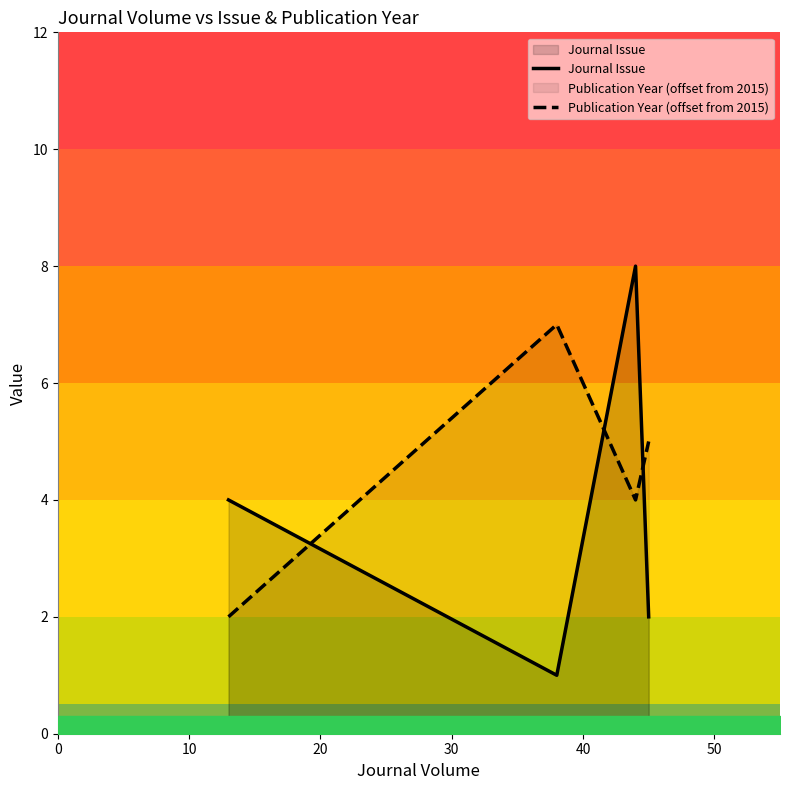

Which series ends up on top after the final intersection of Journal Issue and Publication Year (offset from 2015)?

Publication Year (offset from 2015)